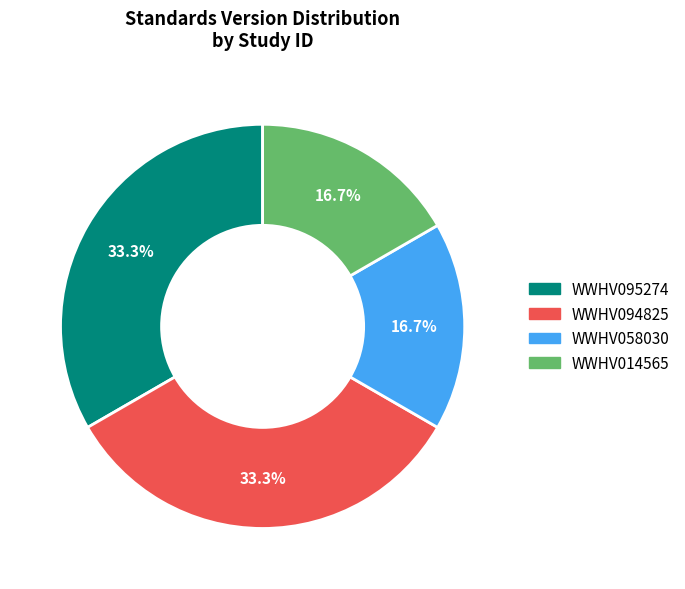

True or false: WWHV058030 accounts for 28% of the total.

False